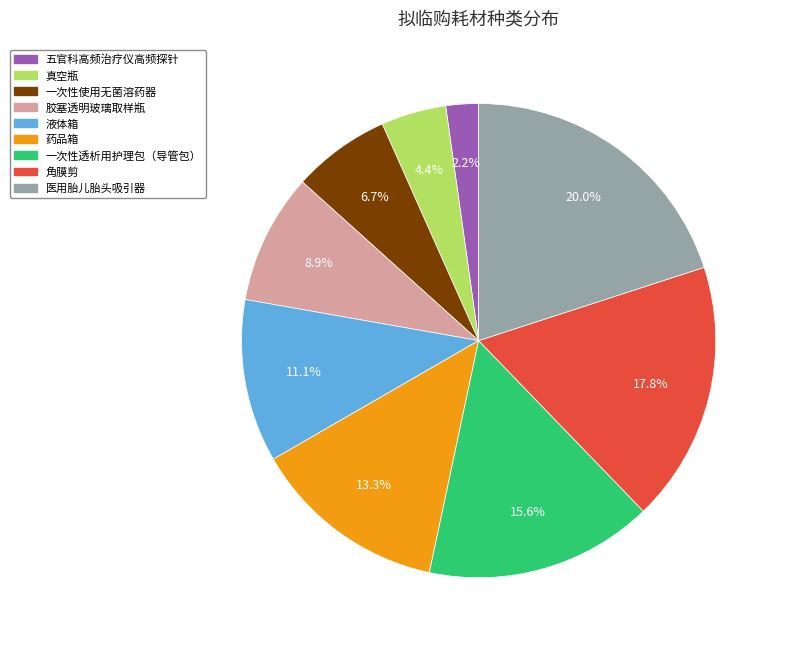

True or false: 医用胎儿胎头吸引器 accounts for 31% of the total.

False